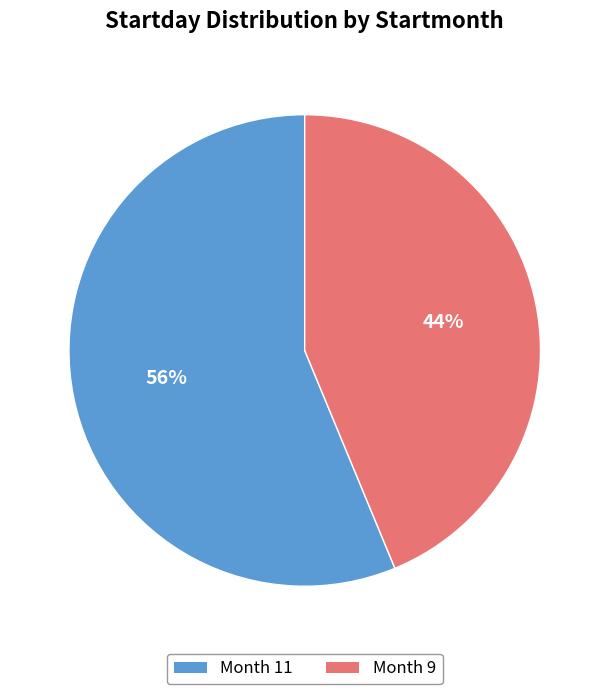

What is the smallest slice in the pie chart?

Month 9